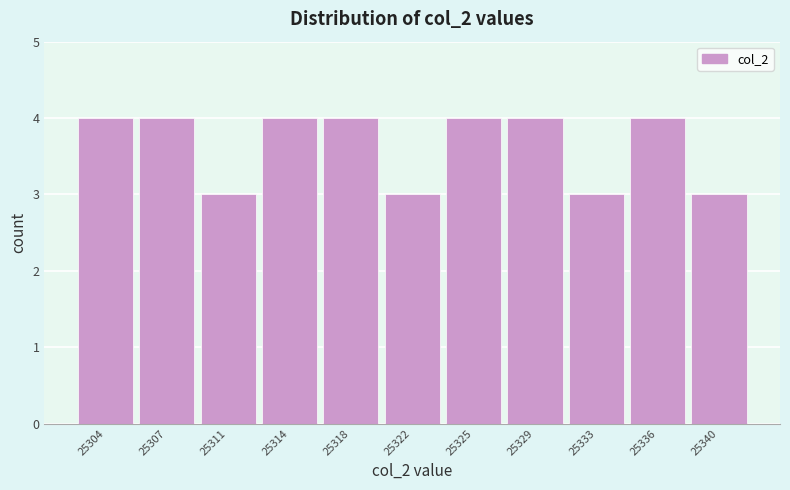

Reading left to right, list all the values displayed in this chart.

25304=4	25307=4	25311=3	25314=4	25318=4	25322=3	25325=4	25329=4	25333=3	25336=4	25340=3